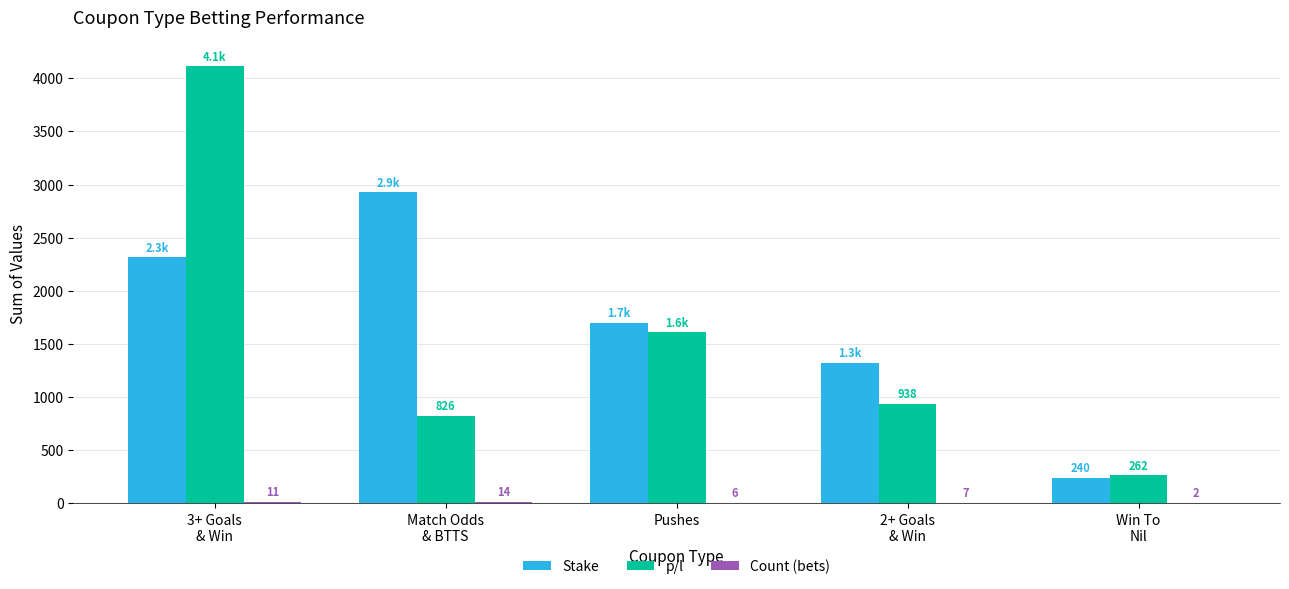

What is the maximum value shown in the chart?

4114.1